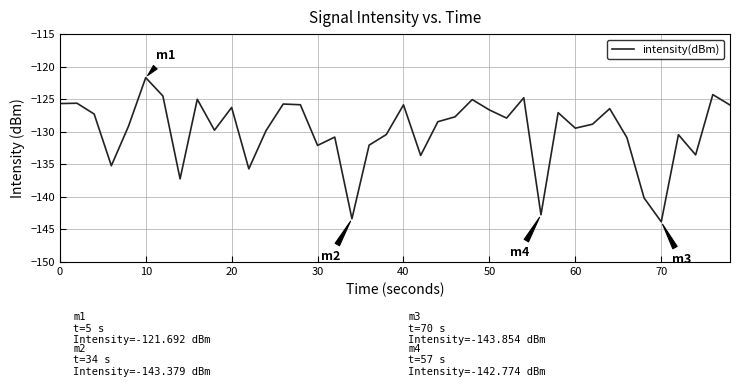

Count the number of categories in the chart.

40